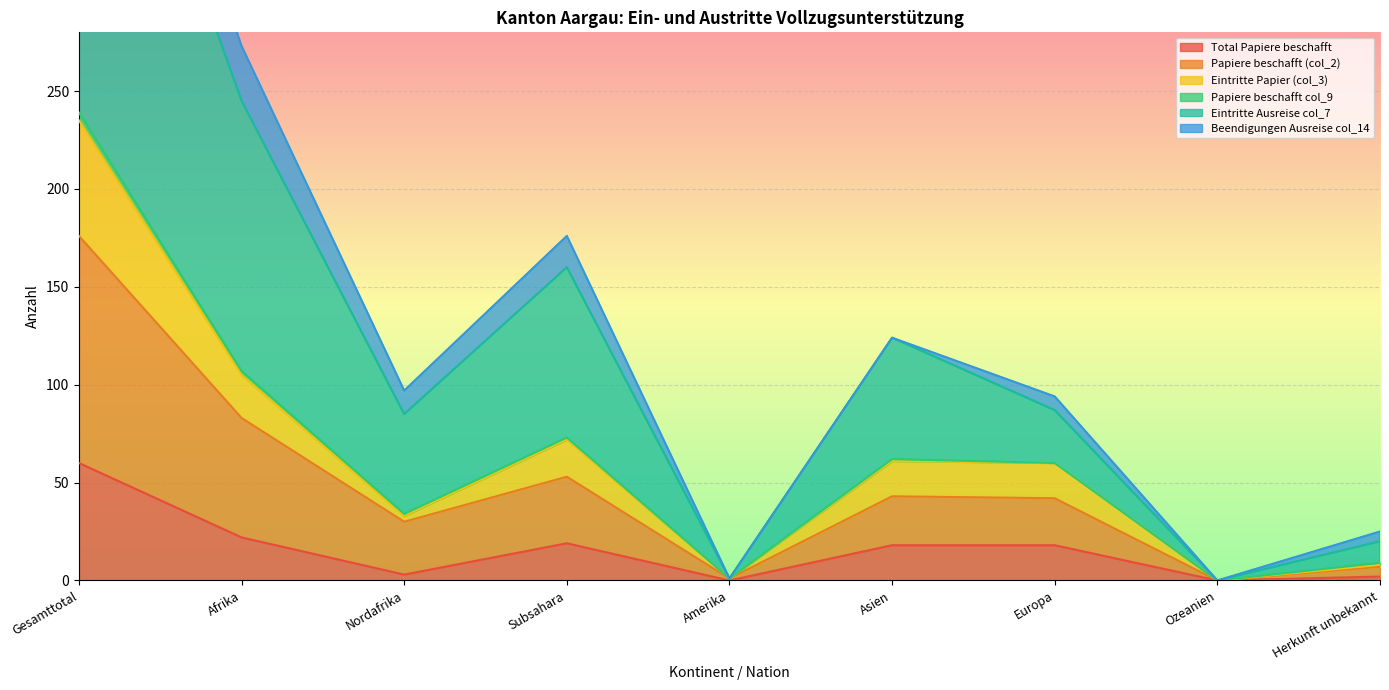

True or false: Papiere beschafft (col_2) and Eintritte Ausreise col_7 intersect in this chart.

False